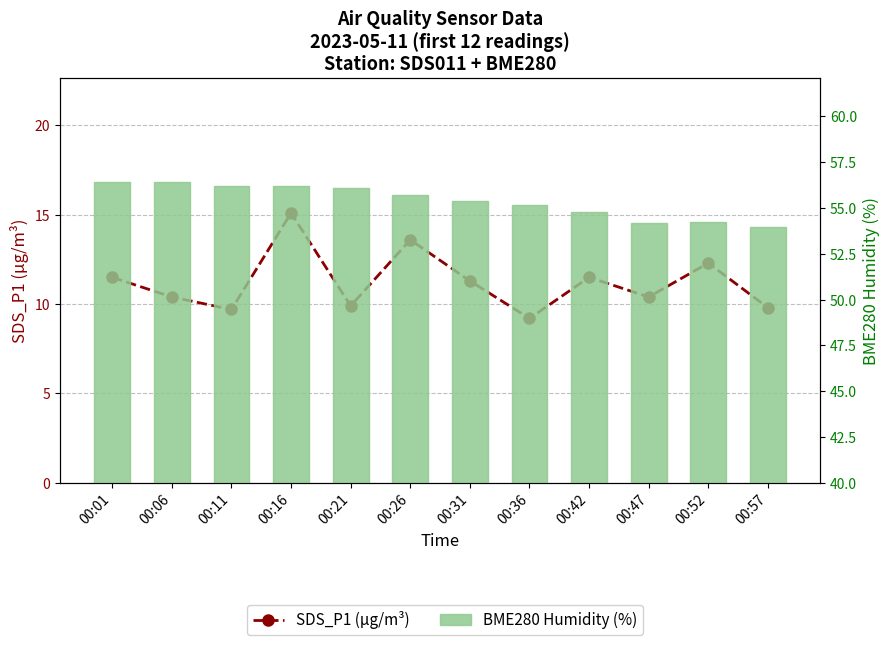

Reading right to left, list all the values displayed in this chart.

SDS_P1 (µg/m³): 9.8	12.3	10.4	11.5	9.2	11.3	13.6	9.9	15.1	9.7	10.4	11.5
BME280 Humidity (%): 54.0	54.3	54.2	54.8	55.2	55.4	55.7	56.1	56.2	56.2	56.5	56.4